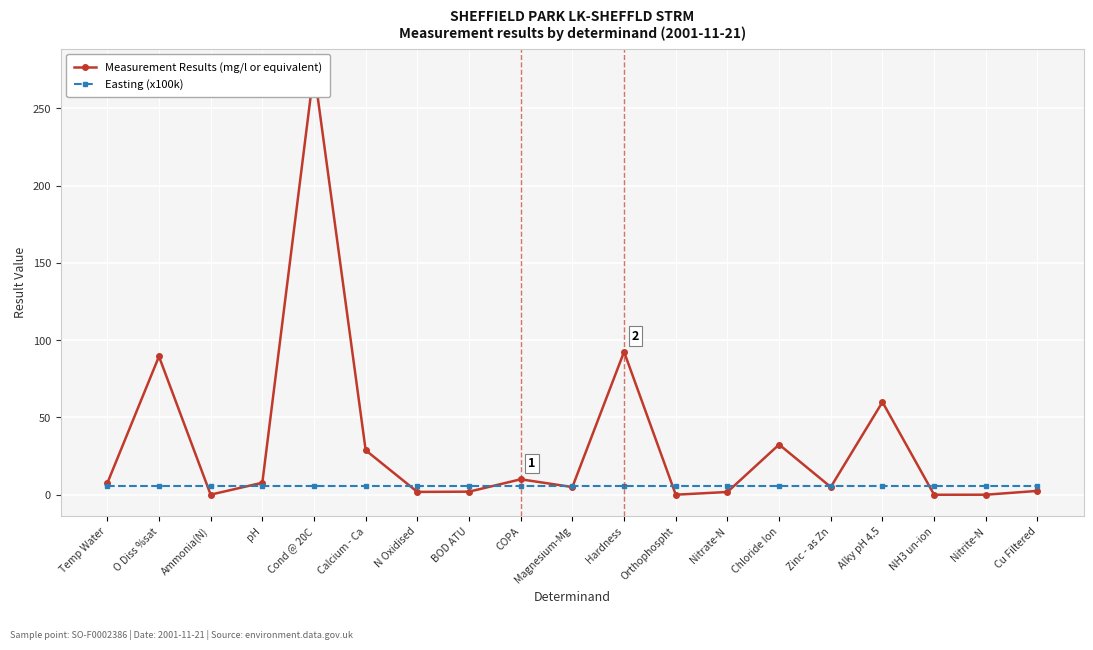

Rank the categories by Measurement Results (mg/l or equivalent) value from highest to lowest.

Cond @ 20C, Hardness, O Diss %sat, Alky pH 4.5, Chloride Ion, Calcium - Ca, COPA, pH, Temp Water, Zinc - as Zn, Magnesium-Mg, Cu Filtered, BOD ATU, N Oxidised, Nitrate-N, Ammonia(N), Orthophospht, Nitrite-N, NH3 un-ion